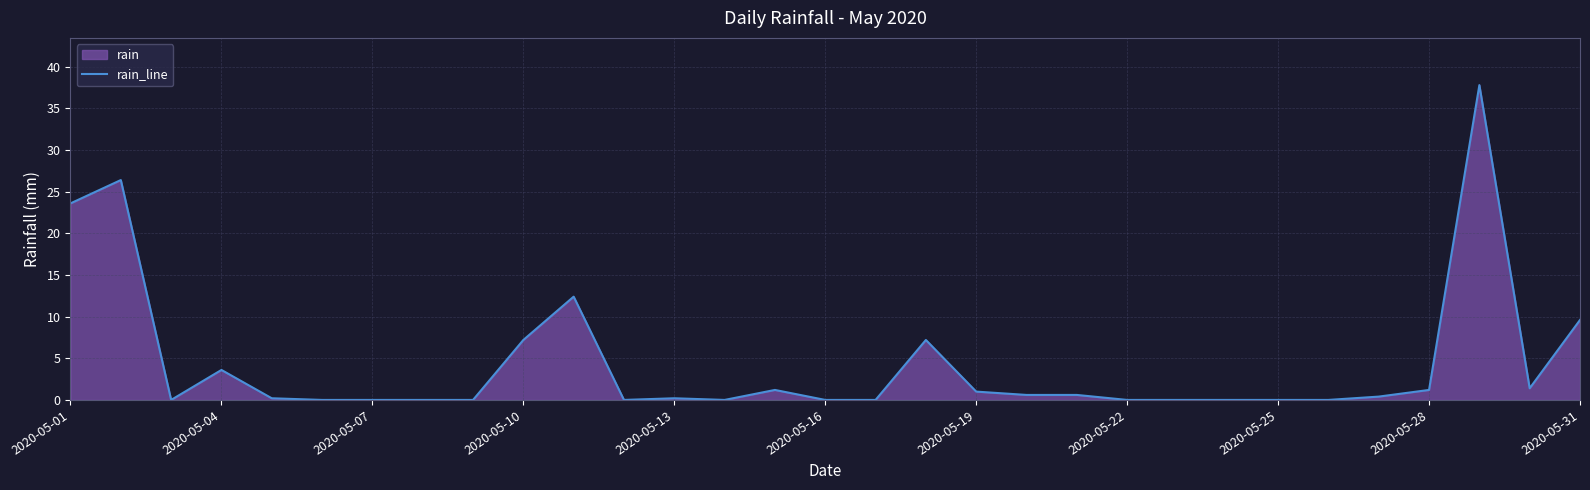

Is it true that the value at 2020-05-04 is 3.6?

True